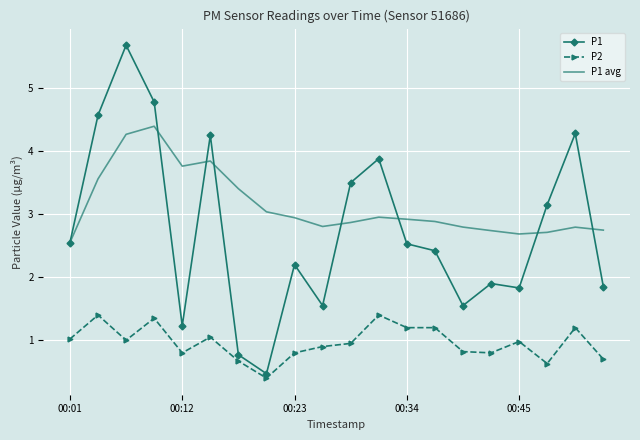

Which series has the largest range (max minus min)?

P1